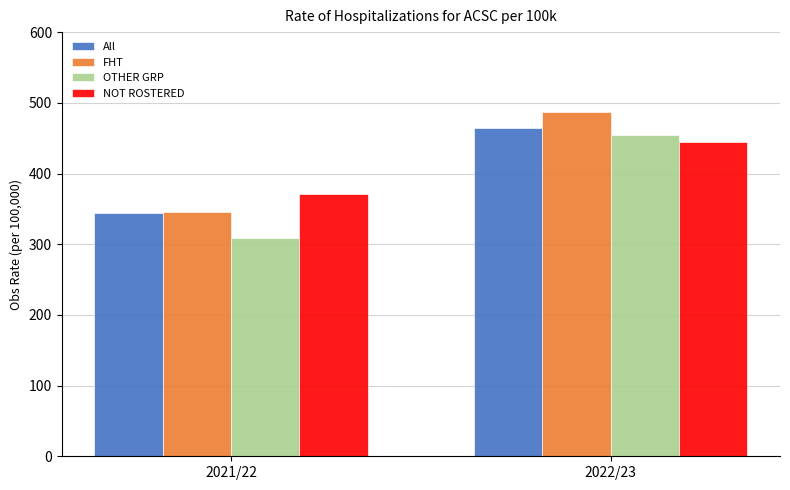

Rank the categories by All value from highest to lowest.

2022/23, 2021/22